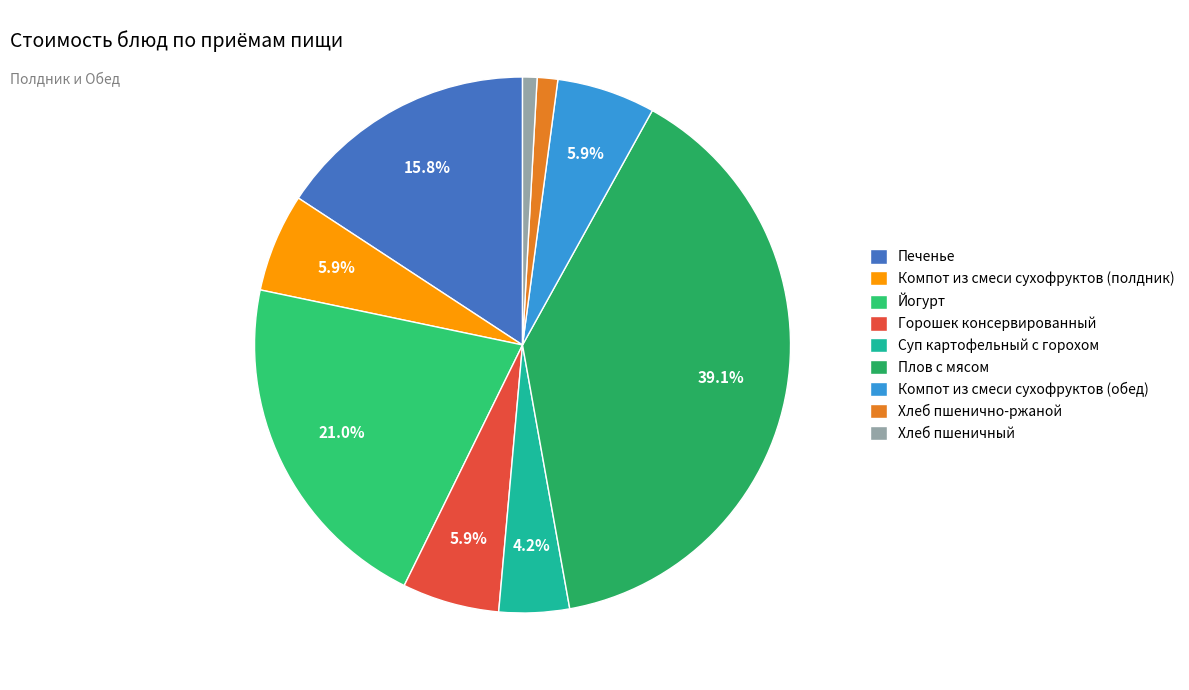

True or false: Хлеб пшеничный accounts for 1% of the total.

True